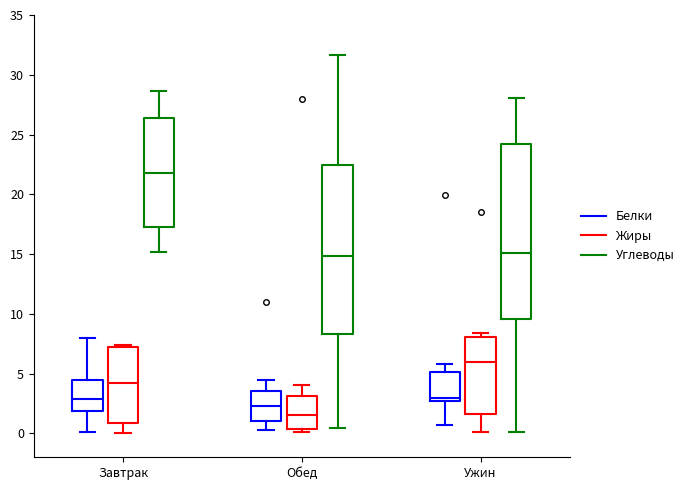

Reading left to right, transcribe this box plot: for each box, give where its median line is, the range the box spans, and where its two whiskers end, as read against the y-axis. The values are not printed on the chart, so give them approximately, as read against the axis.

Завтрак (Белки): median 3.0, box 2.0 to 4.5, whiskers 0.0 to 8.0
Завтрак (Жиры): median 4.0, box 1.0 to 7.5, whiskers 0.0 to 7.5 (just above the box's upper edge)
Завтрак (Углеводы): median 22.0, box 17.5 to 26.5, whiskers 15.0 to 28.5
Обед (Белки): median 2.5, box 1.0 to 3.5, whiskers 0.5 to 4.5
Обед (Жиры): median 1.5, box 0.5 to 3.0, whiskers 0.0 to 4.0
Обед (Углеводы): median 15.0, box 8.5 to 22.5, whiskers 0.5 to 31.5
Ужин (Белки): median 3.0, box 2.5 to 5.0, whiskers 0.5 to 6.0
Ужин (Жиры): median 6.0, box 1.5 to 8.0, whiskers 0.0 to 8.5
Ужин (Углеводы): median 15.0, box 9.5 to 24.0, whiskers 0.0 to 28.0